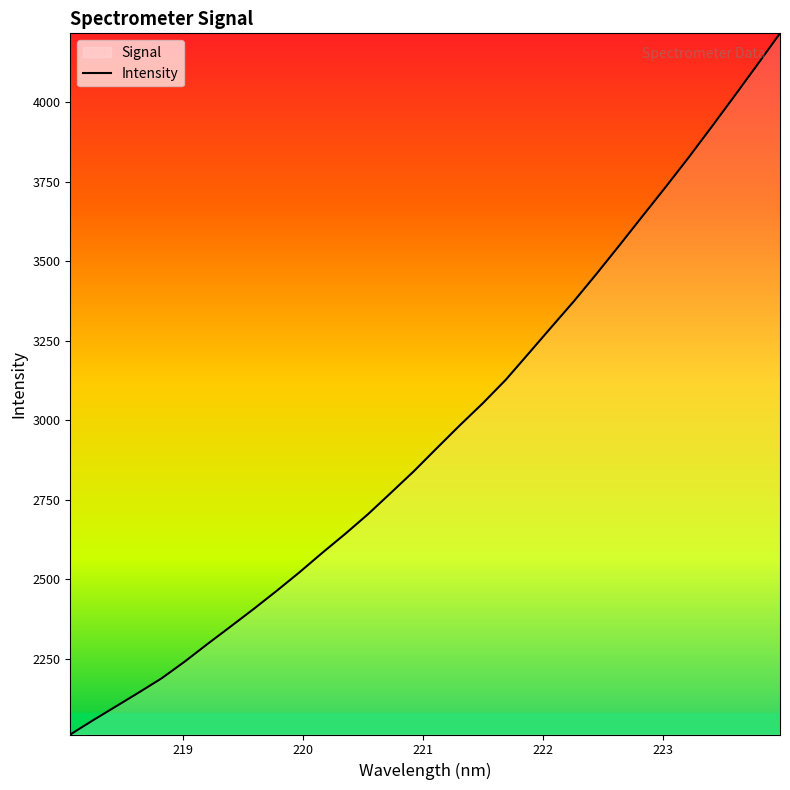

What is the greatest value displayed?

4216.1